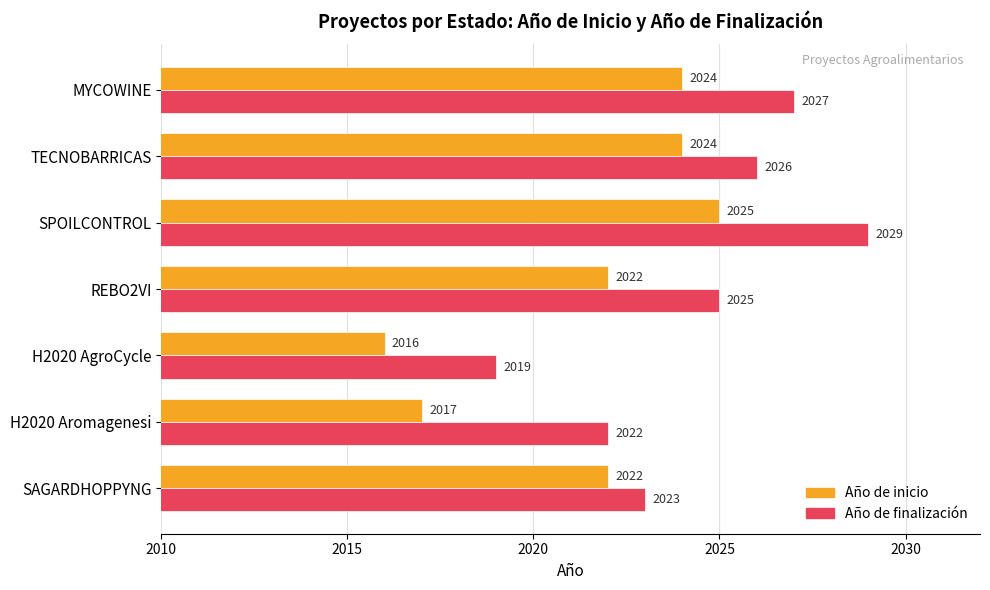

Which series has the largest total across all categories?

Año de finalización